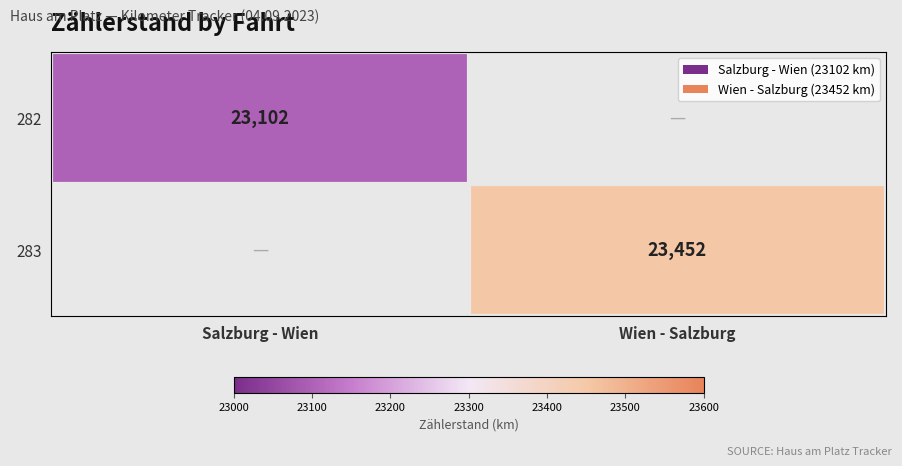

True or false: 283 has a value of 23452 at Wien - Salzburg.

True